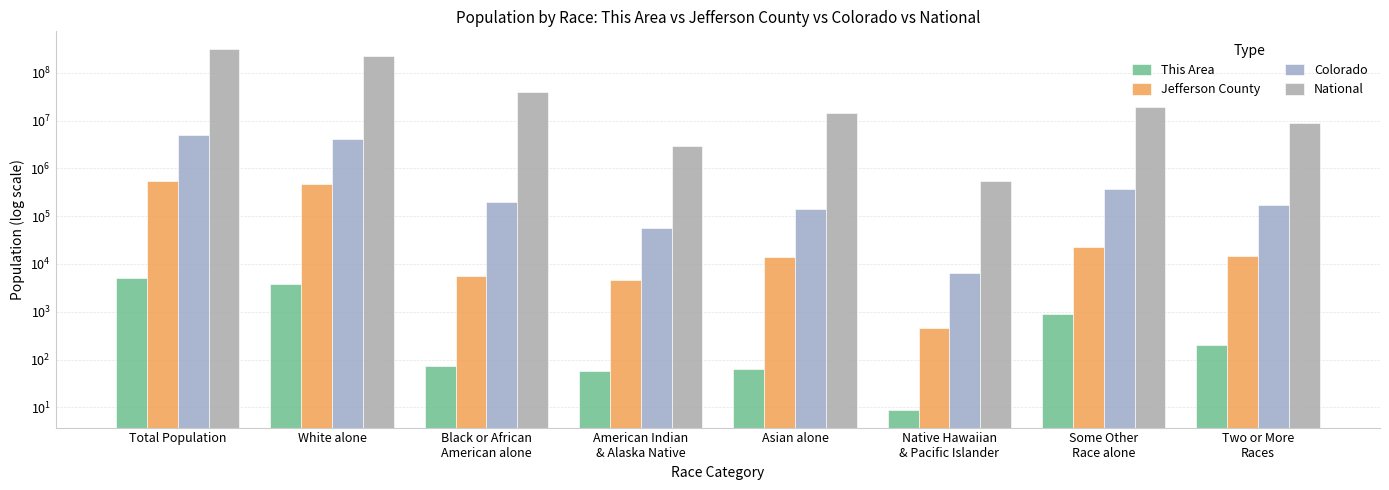

What position from the left is Asian alone?

5